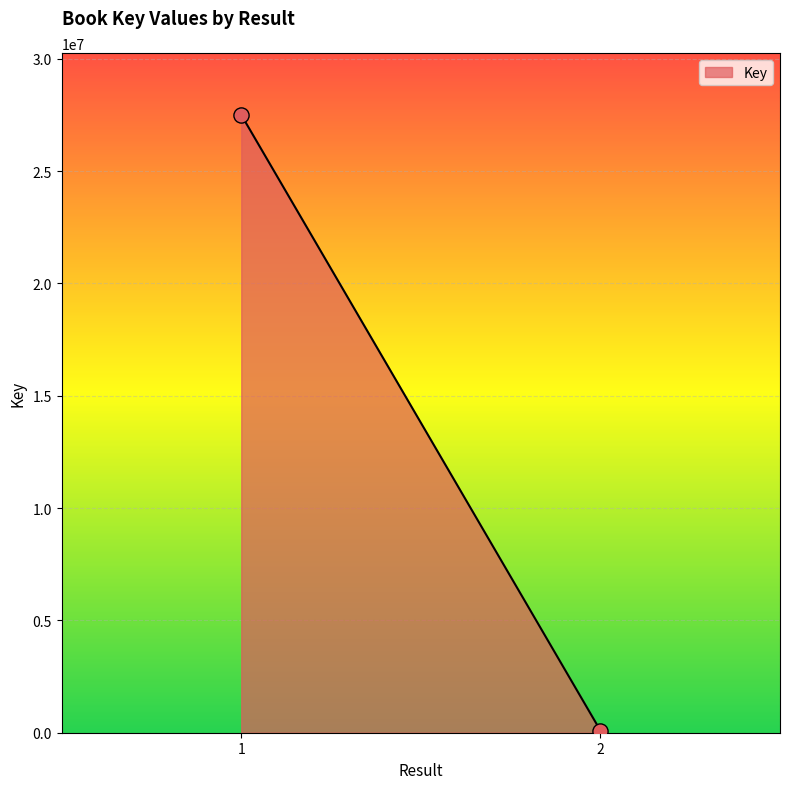

What is the range of Y values (max minus min)?

27410338